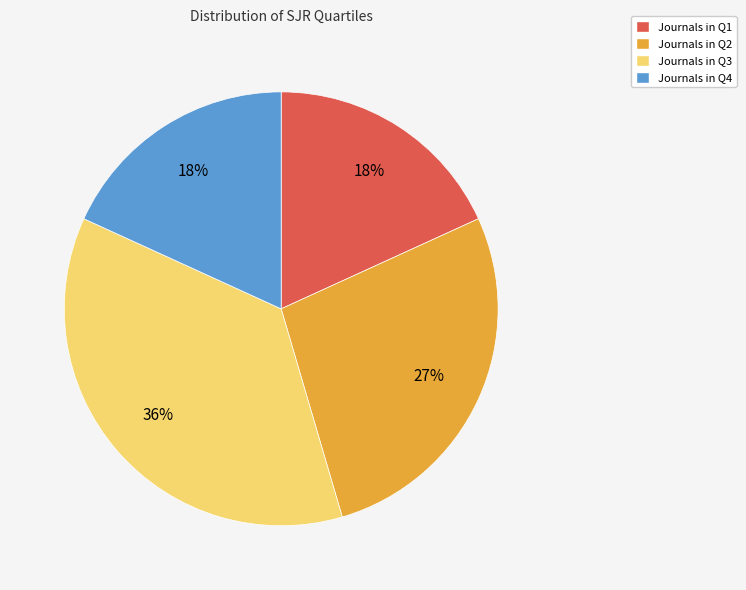

To the nearest percent, what is the average slice percentage?

25%